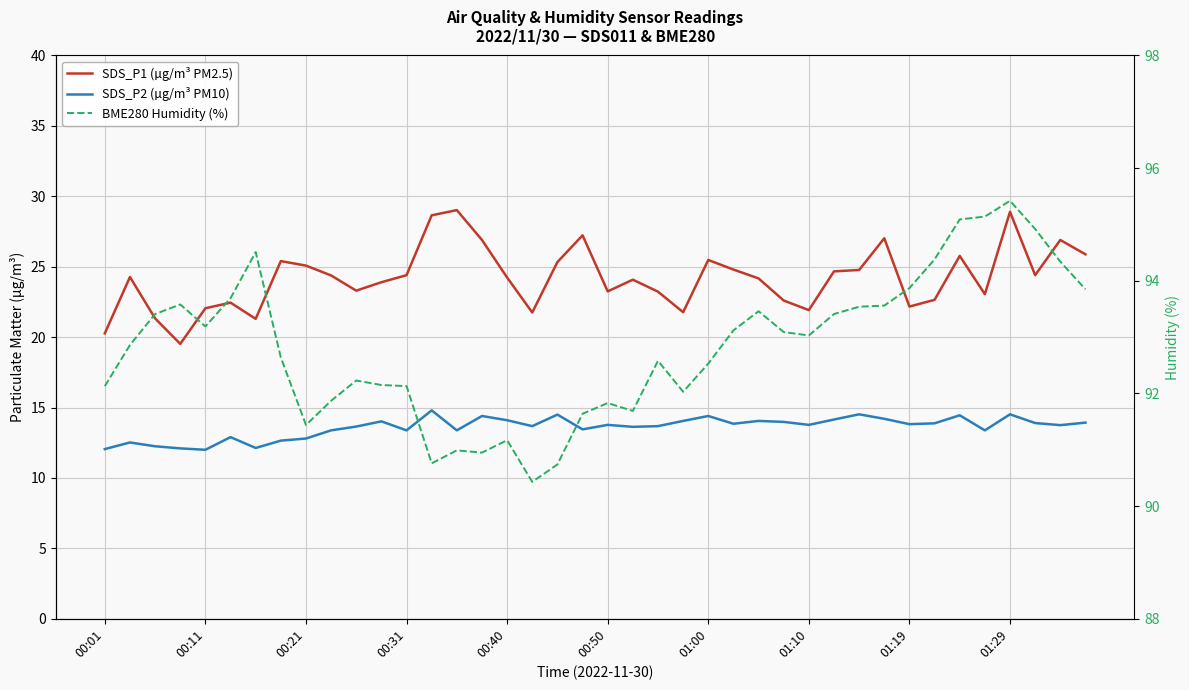

At how many categories does at least one series exceed 21?

40